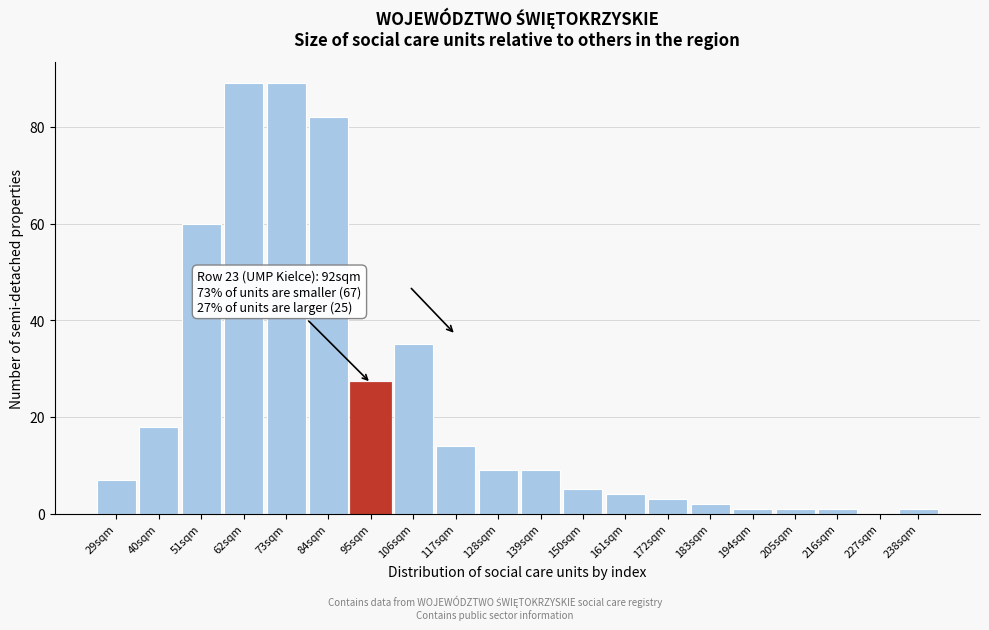

Reading left to right, list all the values displayed in this chart.

29sqm=7	40sqm=18	51sqm=60	62sqm=89	73sqm=89	84sqm=82	95sqm=27	106sqm=35	117sqm=14	128sqm=9	139sqm=9	150sqm=5	161sqm=4	172sqm=3	183sqm=2	194sqm=1	205sqm=1	216sqm=1	227sqm=0	238sqm=1